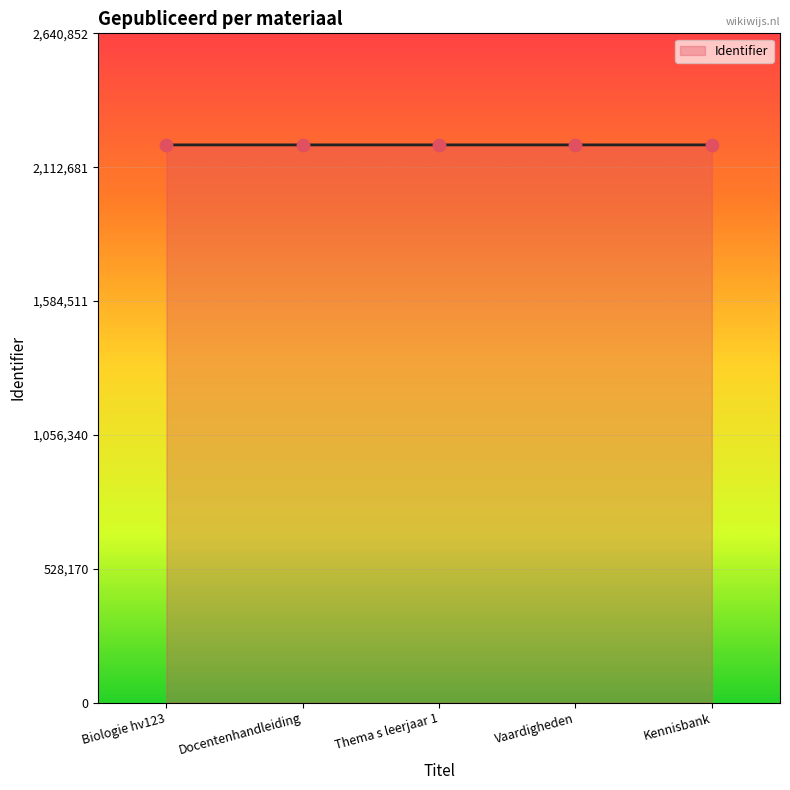

Approximately how many times larger is the value at Vaardigheden compared to Biologie hv123?

1.0